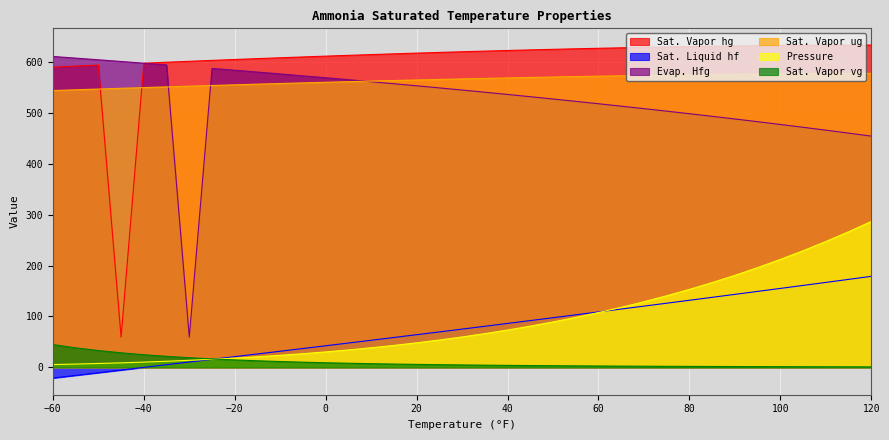

What are all the series names shown in the legend?

Sat. Vapor hg, Sat. Liquid hf, Evap. Hfg, Sat. Vapor ug, Pressure, Sat. Vapor vg